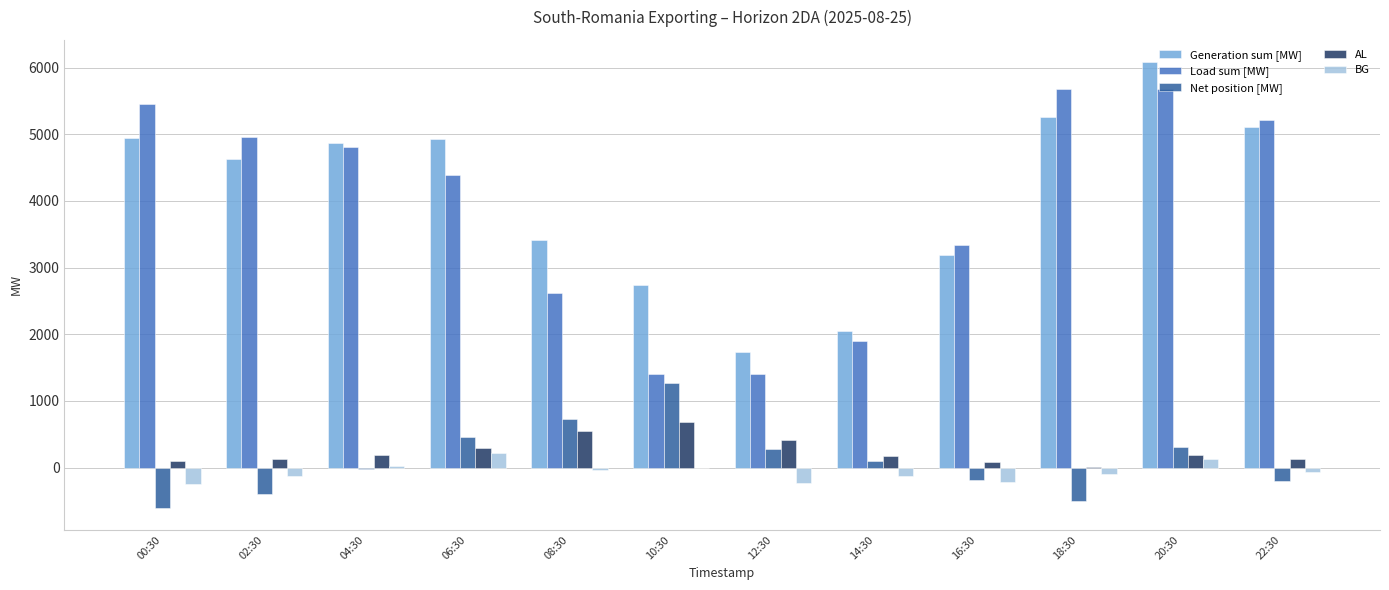

At which category is the sum across all series the highest?

20:30